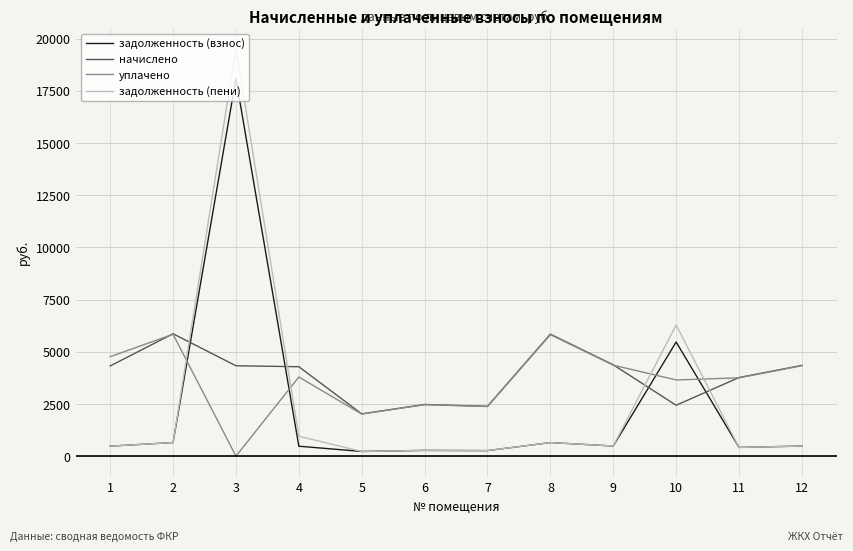

How many values in the уплачено series are below 3790?

6